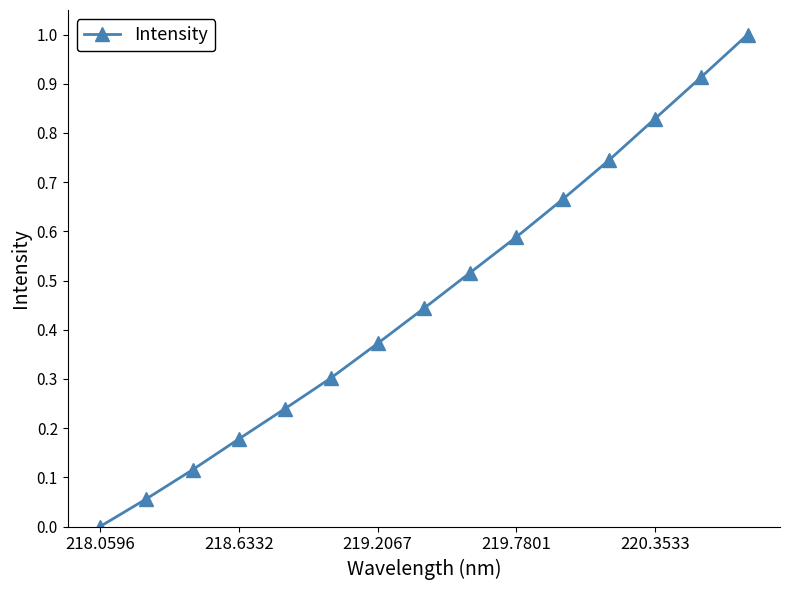

What is the difference between the maximum and minimum values?

1.0